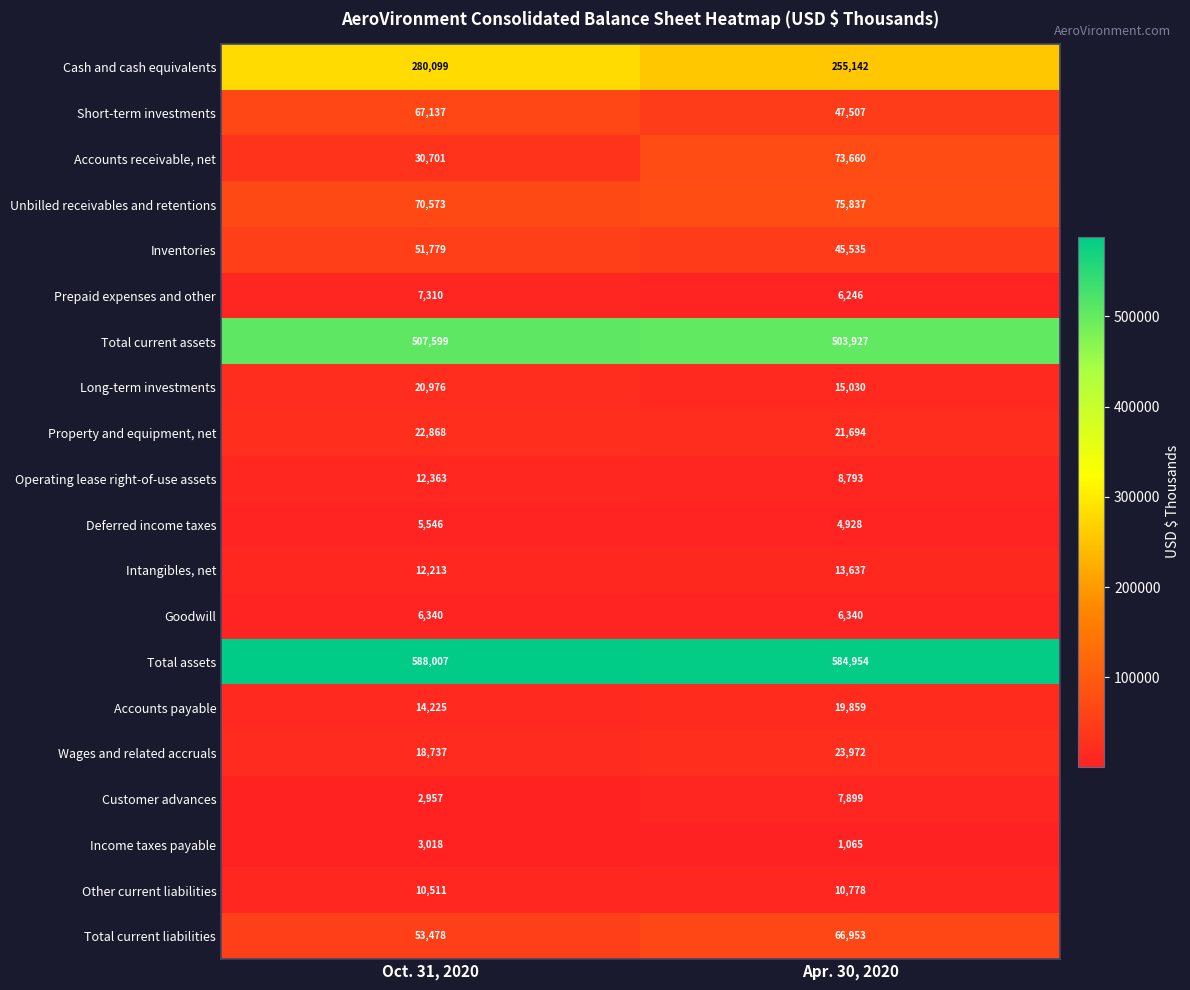

The value of Long-term investments at Apr. 30, 2020 is 15030. True or false?

True